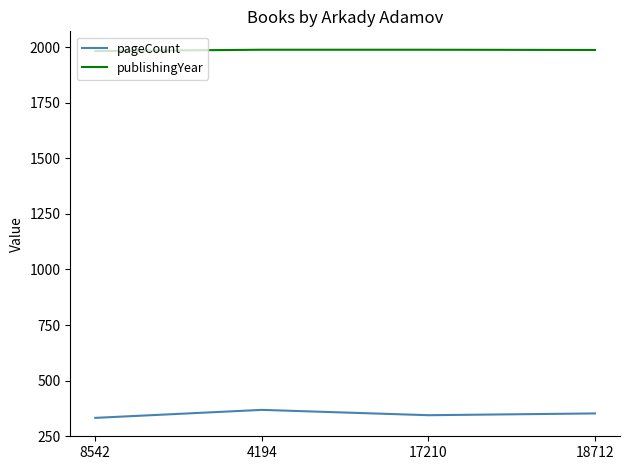

What is the difference between the highest and lowest values at 18712?

1636